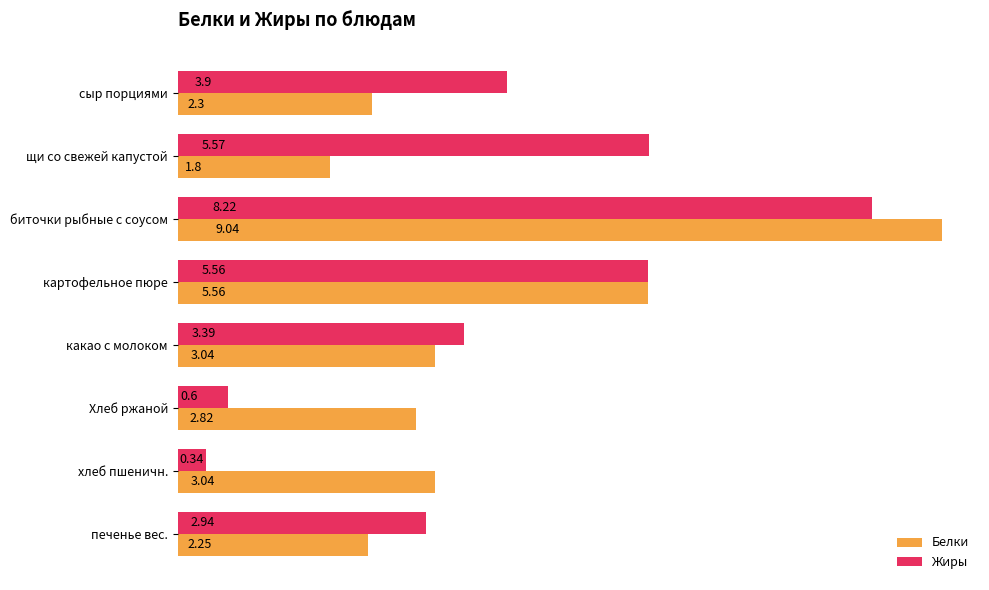

Which series has the largest total across all categories?

Жиры